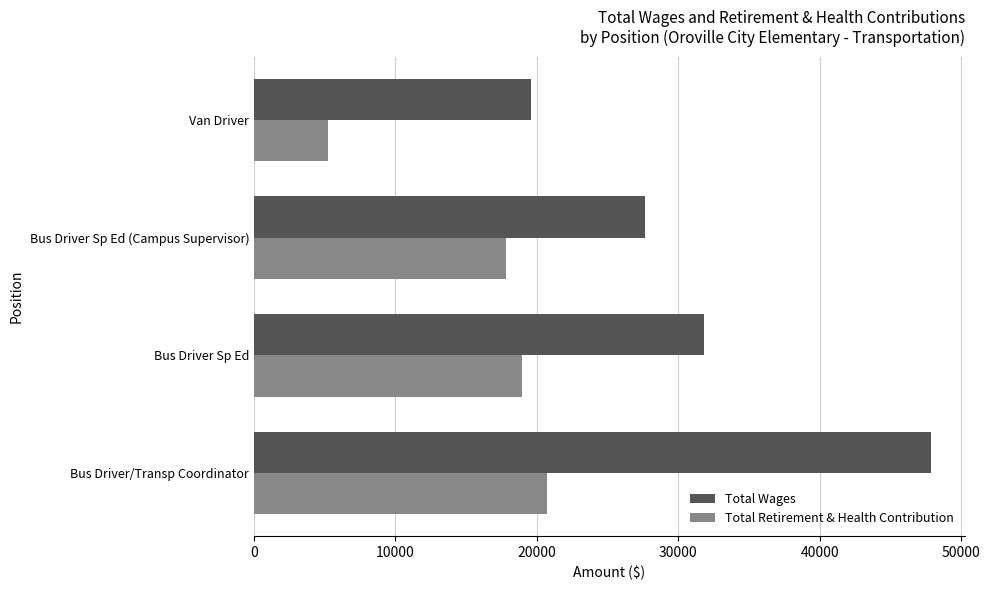

Where is Total Retirement & Health Contribution nearest to the value 12975?

Bus Driver Sp Ed (Campus Supervisor)